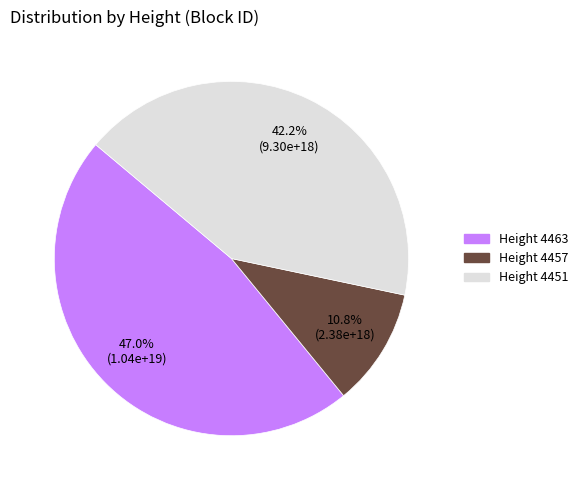

Is there a majority slice in this chart?

No